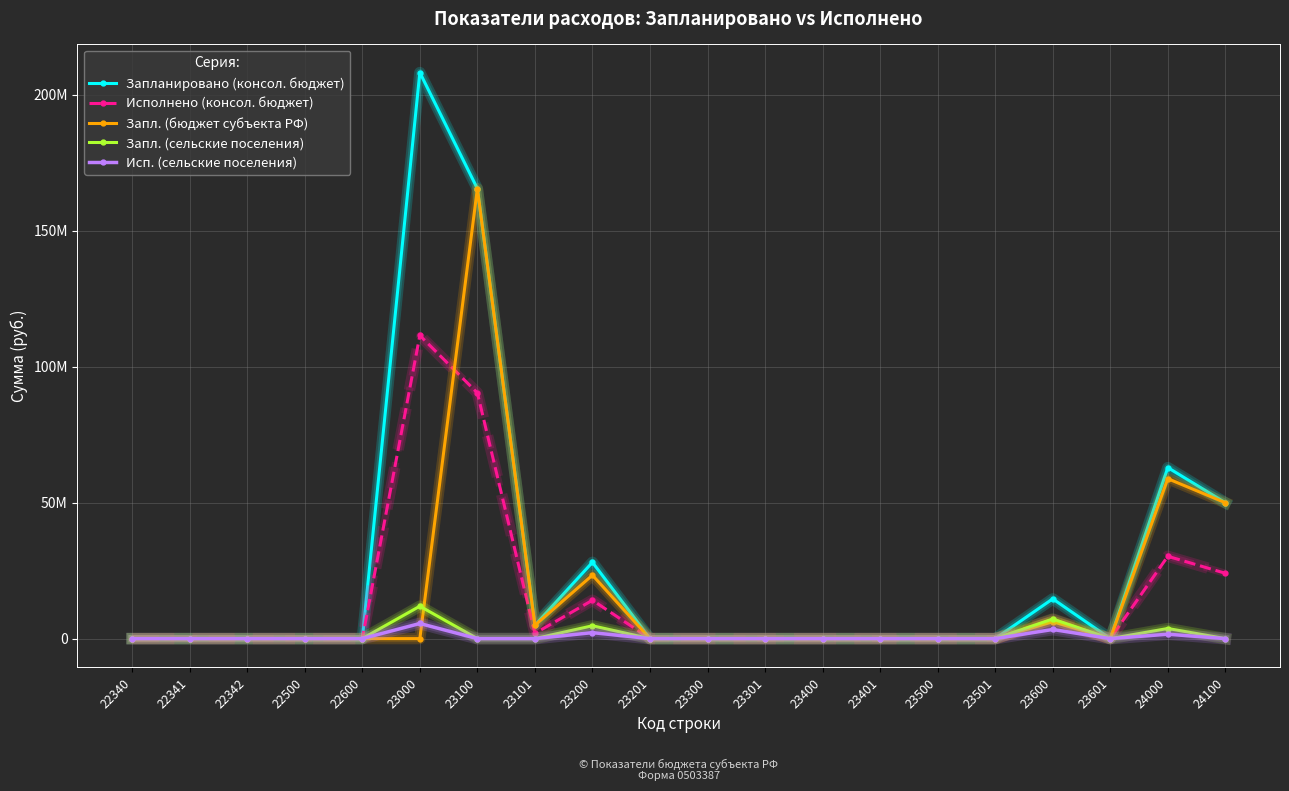

Reading left to right, list all the values displayed in this chart.

Запланировано (консол. бюджет): 0.0	0.0	0.0	0.0	0.0	208128857.0	165453974.0	4905439.0	28052518.0	0.0	0.0	0.0	0.0	0.0	0.0	0.0	14622365.0	0.0	62879231.0	49967100.0
Исполнено (консол. бюджет): 0.0	0.0	0.0	0.0	0.0	111456277.2	90338318.5	1917669.4	14112391.6	0.0	0.0	0.0	0.0	0.0	0.0	0.0	7005567.0	0.0	30270602.1	24028266.5
Запл. (бюджет субъекта РФ): 0.0	0.0	0.0	0.0	0.0	0.0	165453974.0	4905439.0	23334303.0	0.0	0.0	0.0	0.0	0.0	0.0	0.0	6201101.0	0.0	58802718.0	49967100.0
Запл. (сельские поселения): 0.0	0.0	0.0	0.0	0.0	11926203.0	0.0	0.0	4718215.0	0.0	0.0	0.0	0.0	0.0	0.0	0.0	7207988.0	0.0	3716253.0	0.0
Исп. (сельские поселения): 0.0	0.0	0.0	0.0	0.0	5558943.2	0.0	0.0	2198375.0	0.0	0.0	0.0	0.0	0.0	0.0	0.0	3360568.3	0.0	1625996.1	0.0